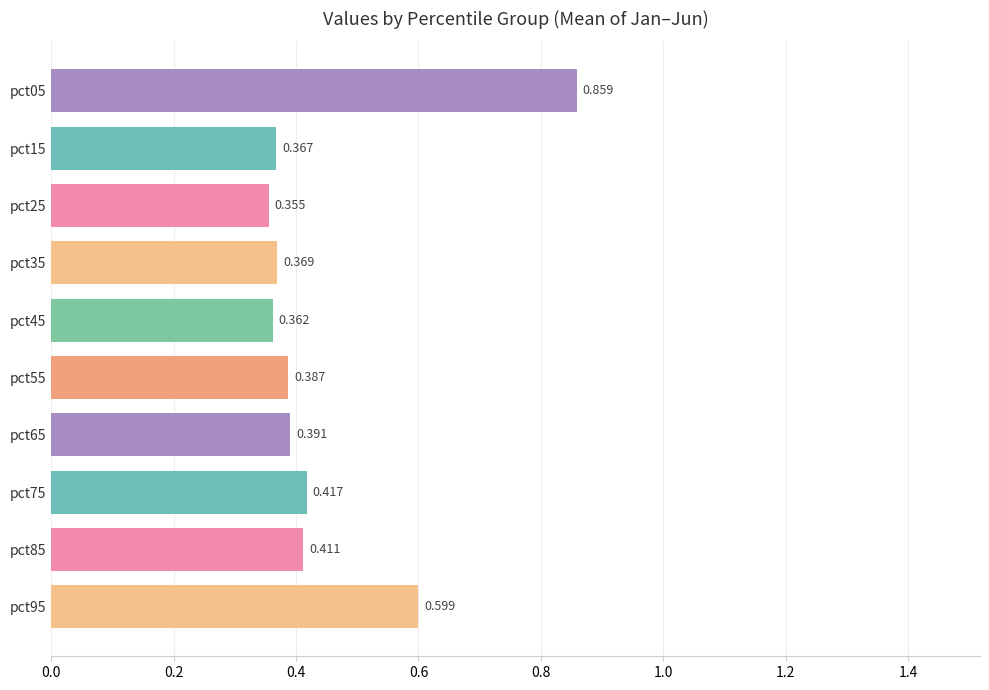

Is it true that Jan equals 0.2 at pct35?

True